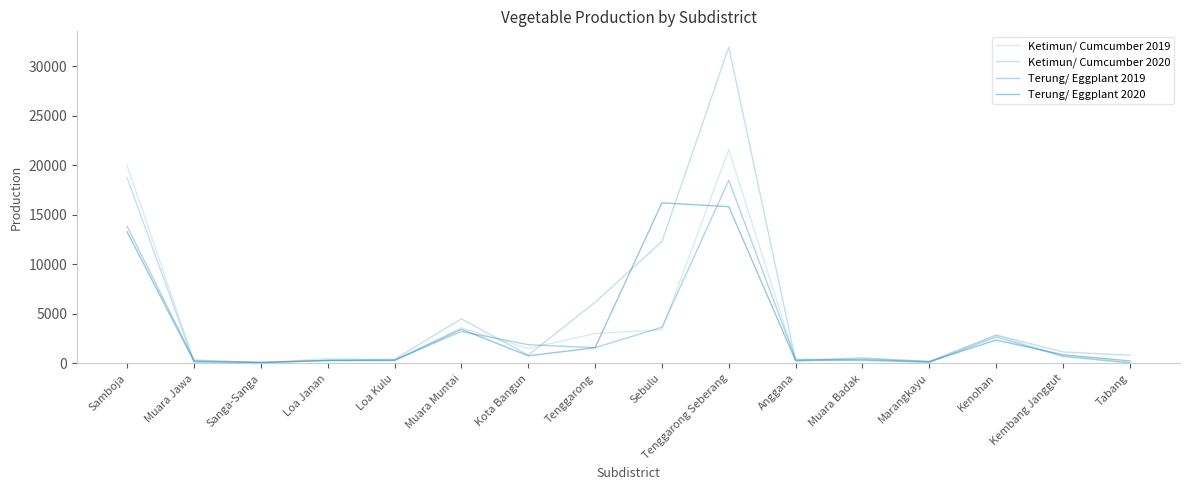

What is the minimum value for Ketimun/ Cumcumber 2020?

80